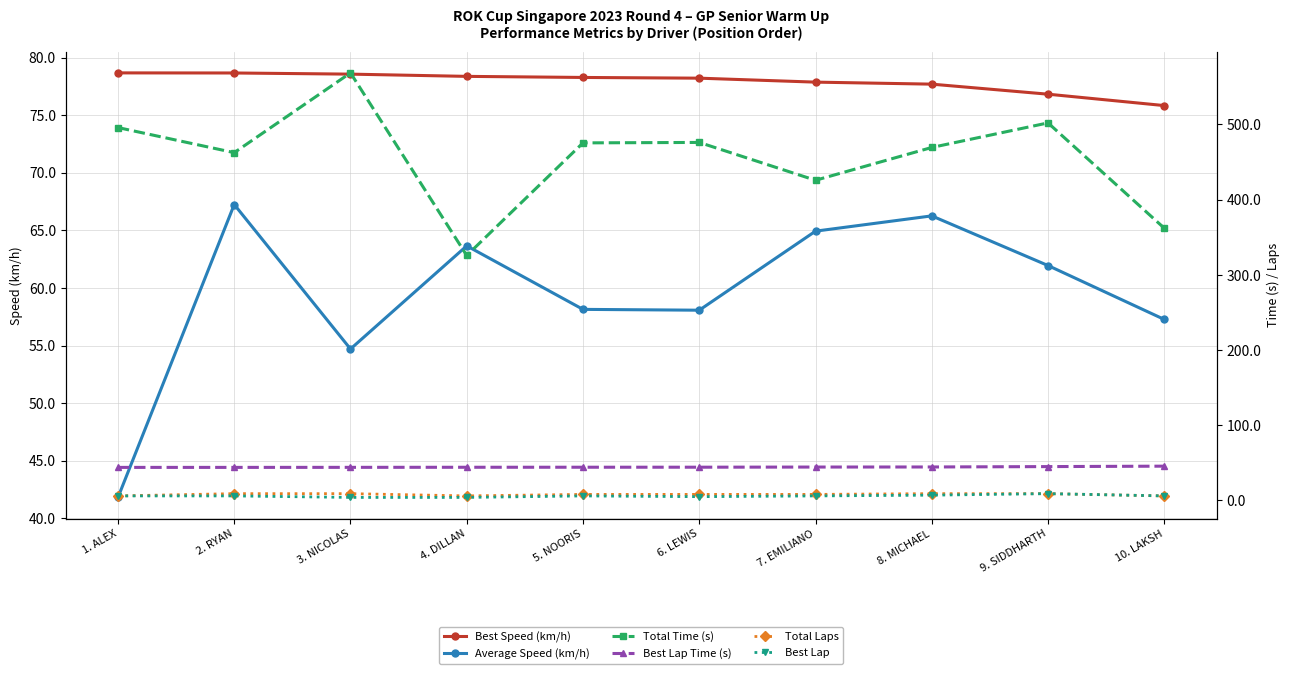

Which has a higher value, 8. MICHAEL or 10. LAKSH?

8. MICHAEL